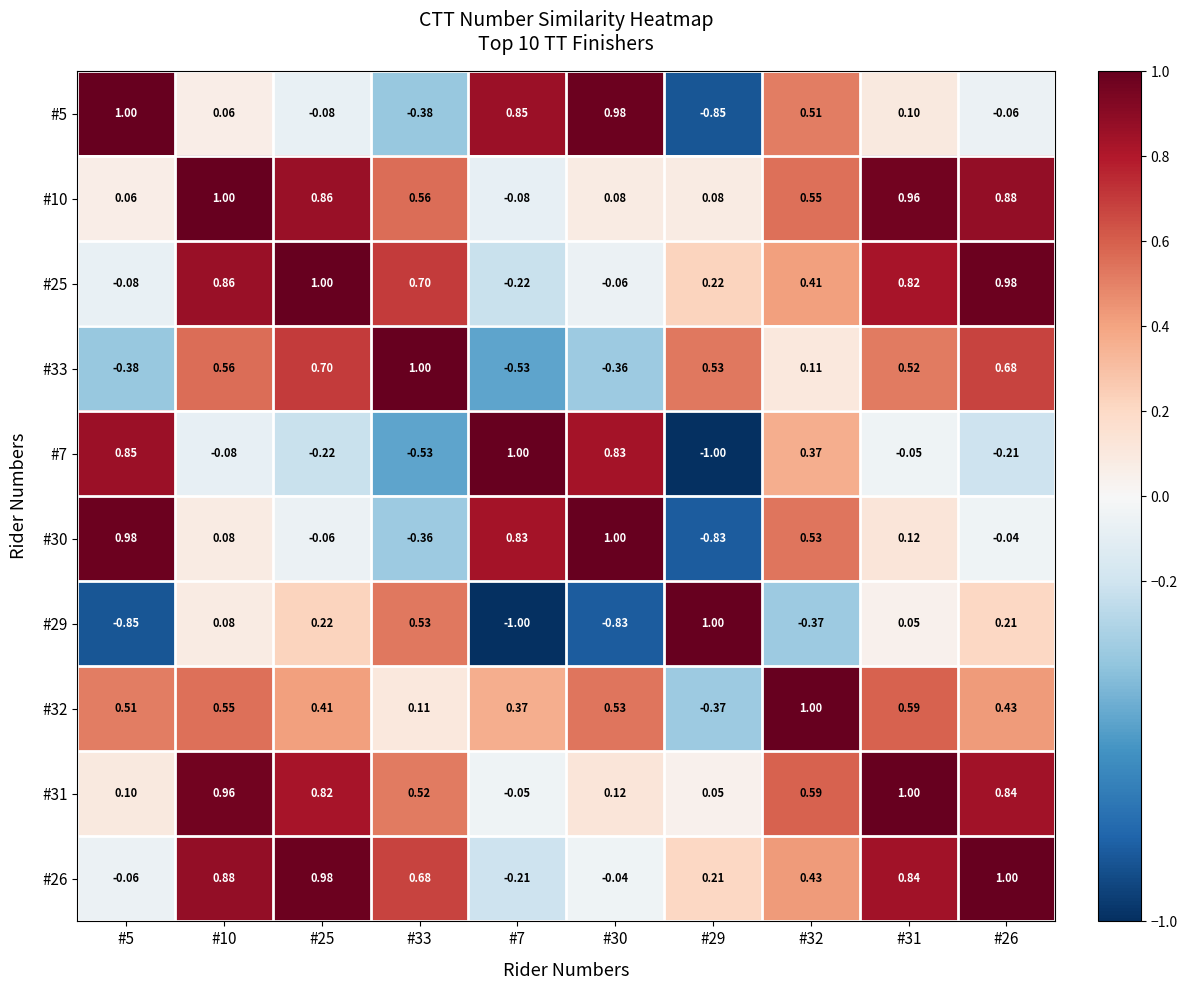

Which has a higher value, #31 or #7?

#7